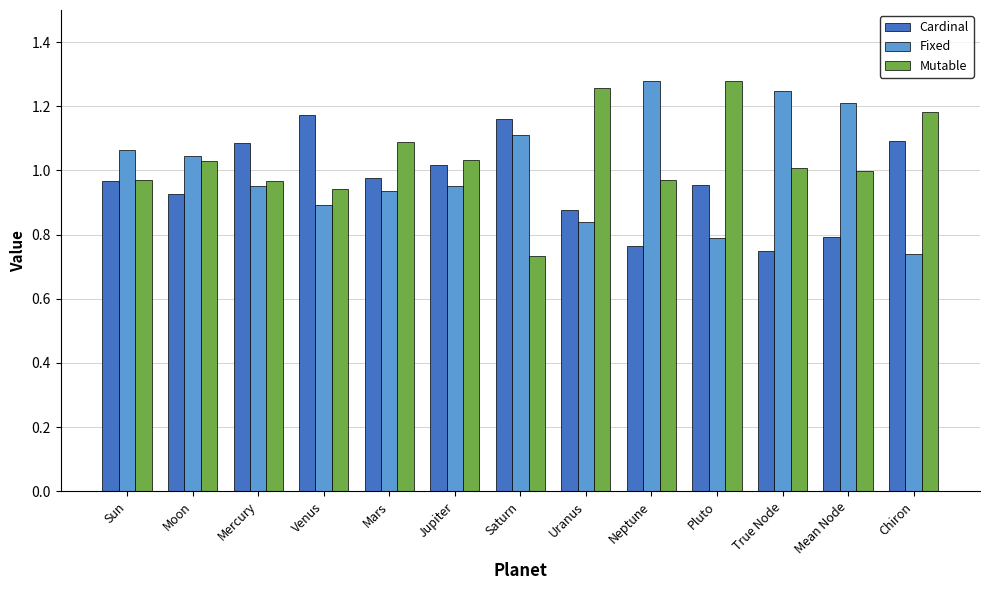

The value of Mutable at Chiron is 1.2. True or false?

True